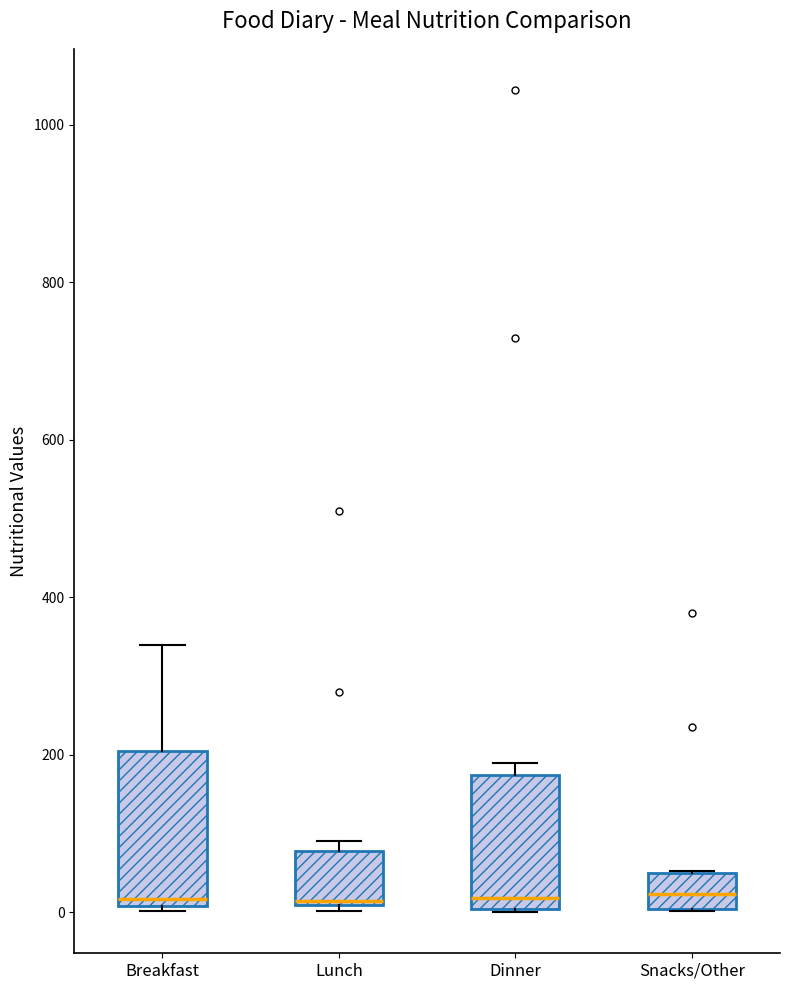

Which box is the tallest, from its lower edge to its upper edge?

Breakfast